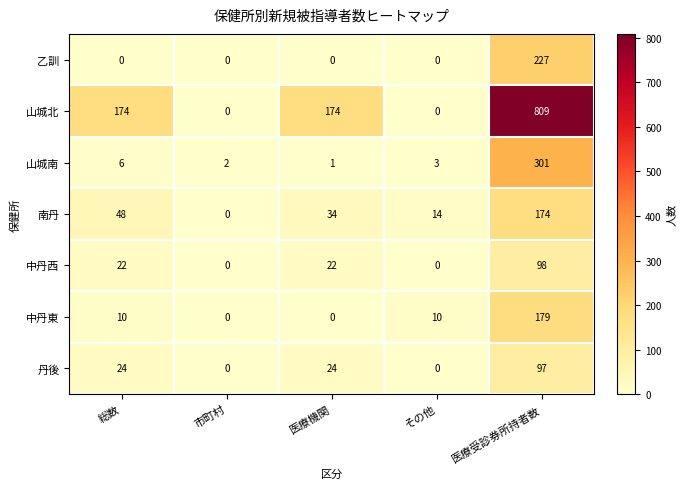

How many positive values does the 丹後 series have?

3